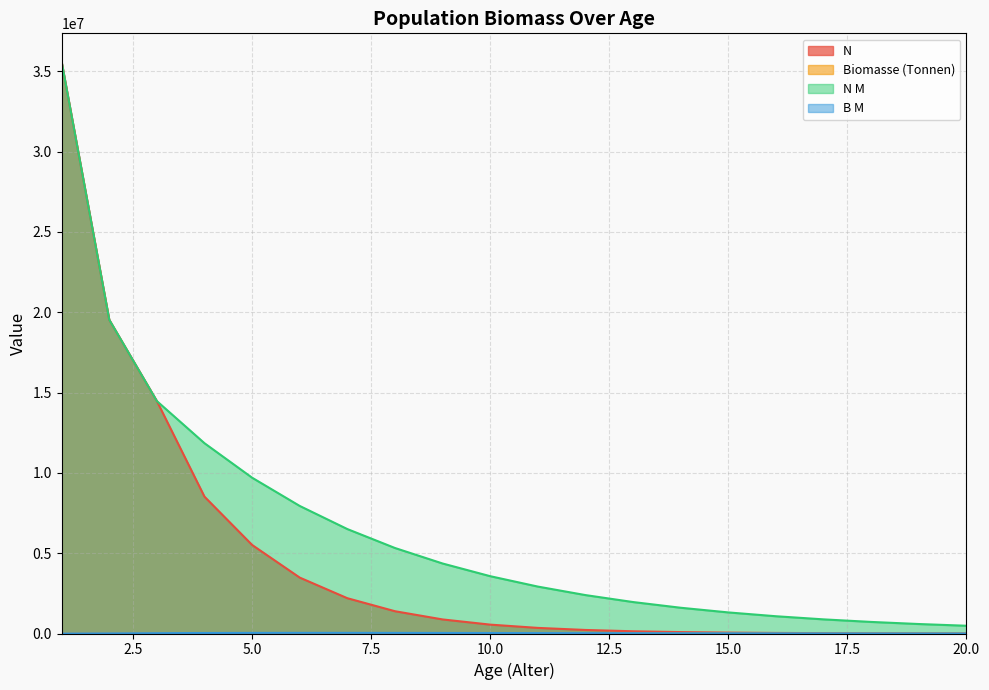

Which series has the largest range (max minus min)?

N